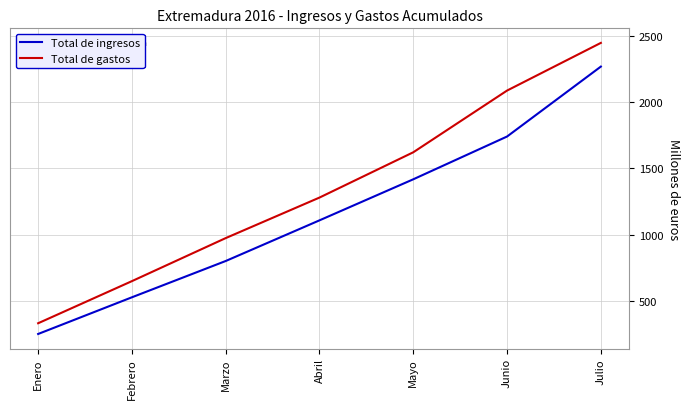

Count the number of categories in the chart.

7